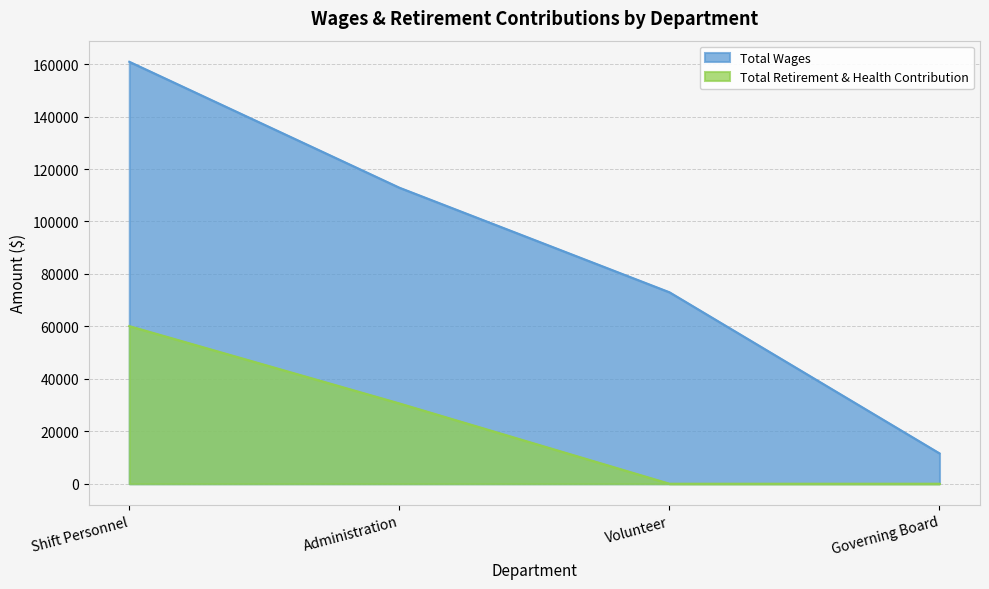

What is the maximum value shown in the chart?

160900